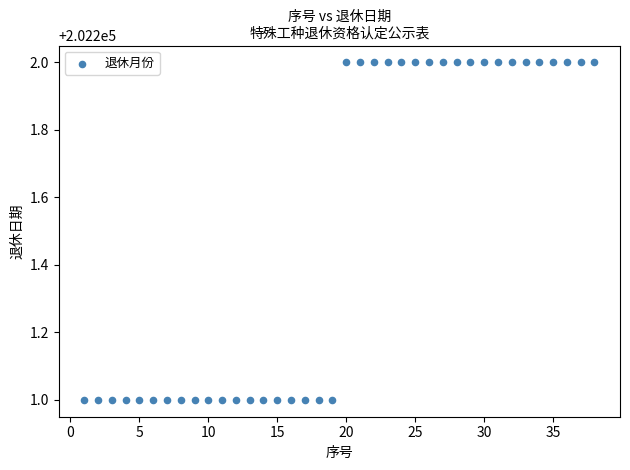

What is the range of X values (max minus min)?

37